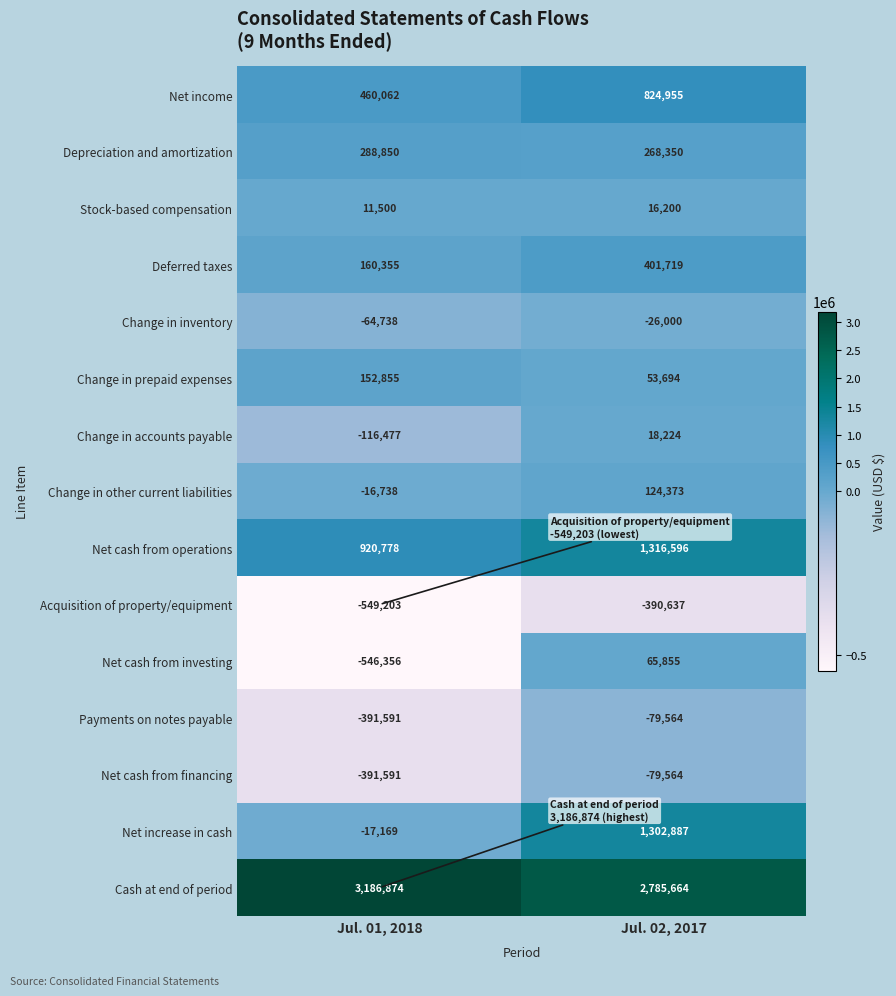

What is the maximum value shown in the chart?

3186874